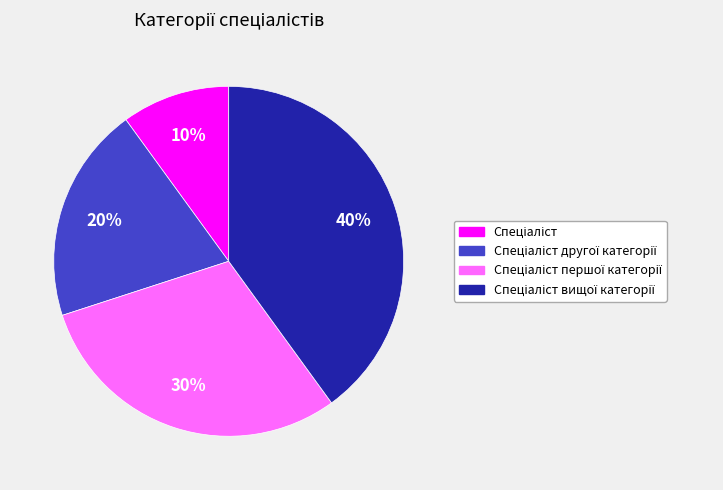

Is there a majority slice in this chart?

No